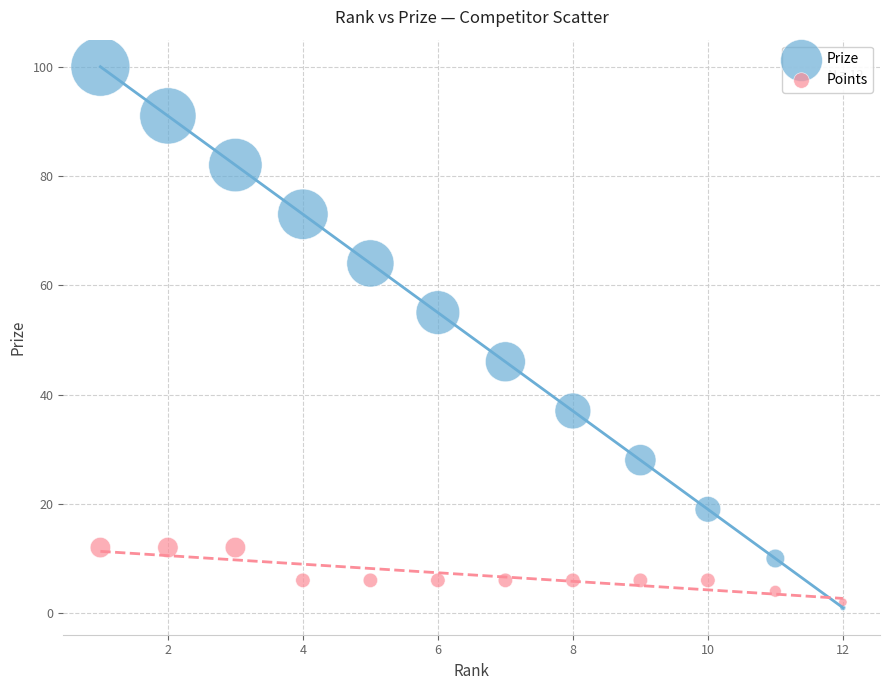

Which series contains the lowest Y value?

Prize